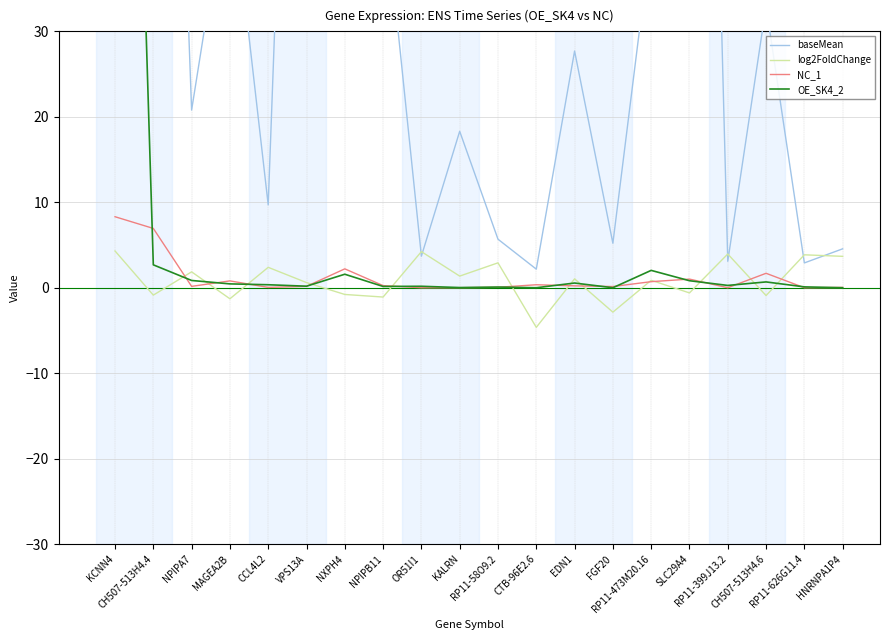

At which category is the sum across all series the highest?

KCNN4